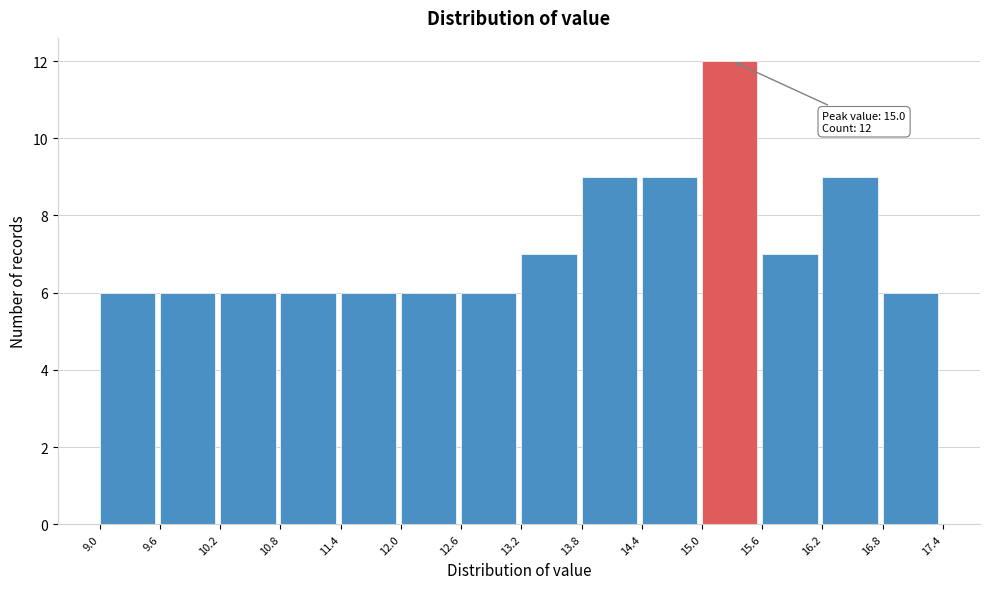

Which range on the x-axis has the tallest bar?

15.0 to 15.6